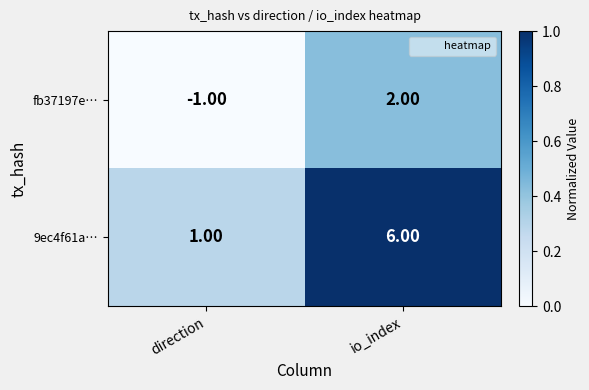

What is the spread (max minus min) of values at io_index?

4